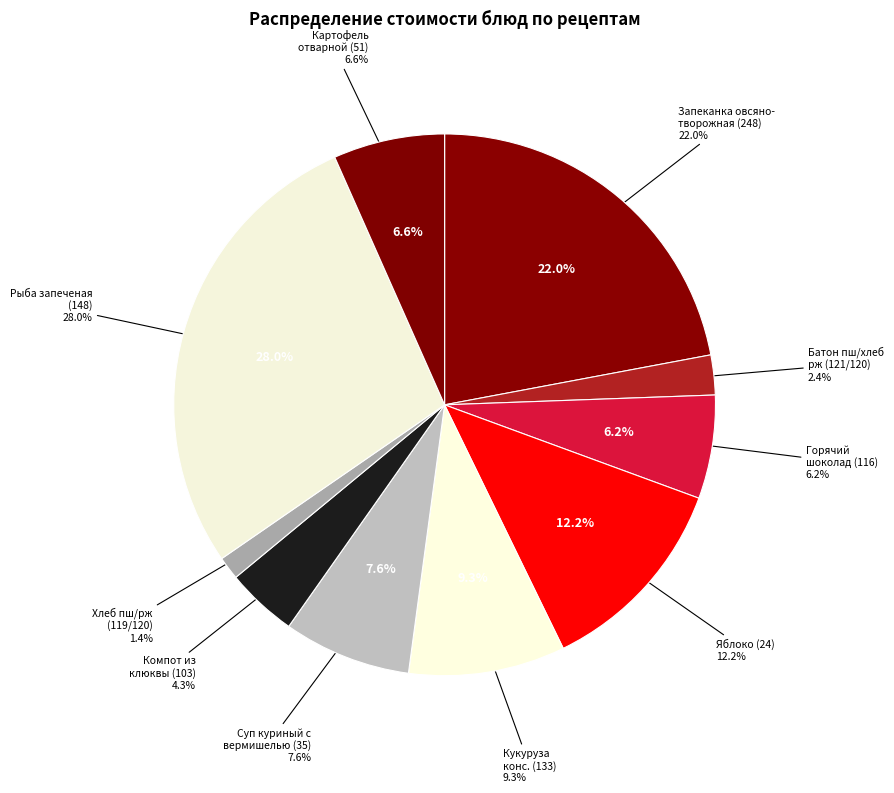

Which category has the biggest portion of the pie?

Рыба запеченая под сырно-овощной шапкой (148)